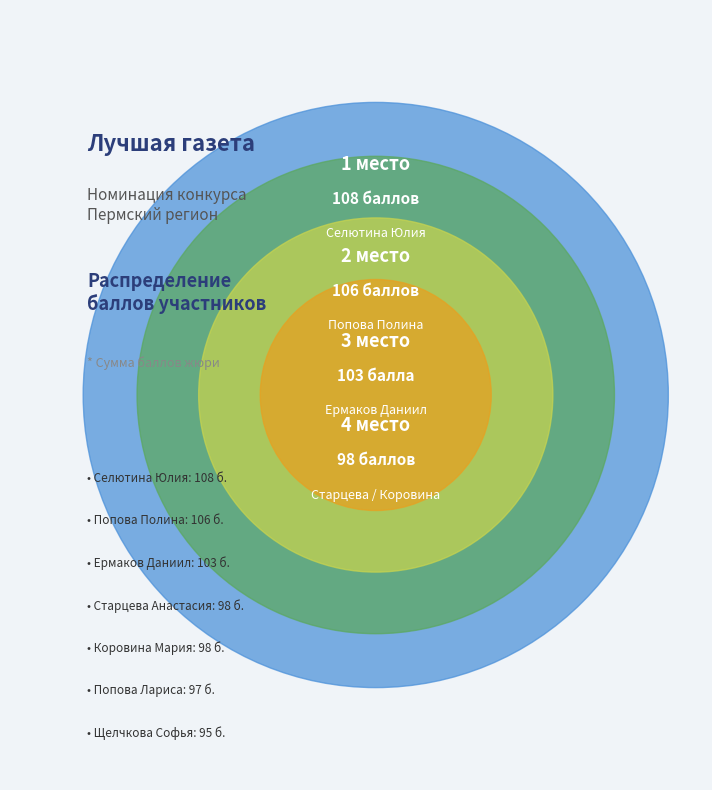

The Васечкина Софья
(86, место 8) slice represents 2% of the pie. True or false?

False